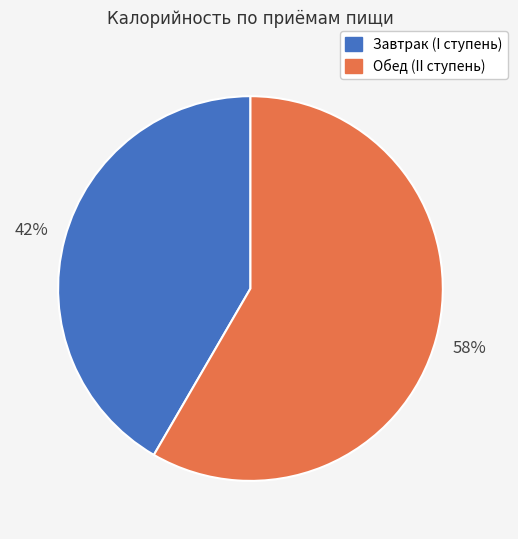

Which slice is the smallest?

Завтрак (I ступень)